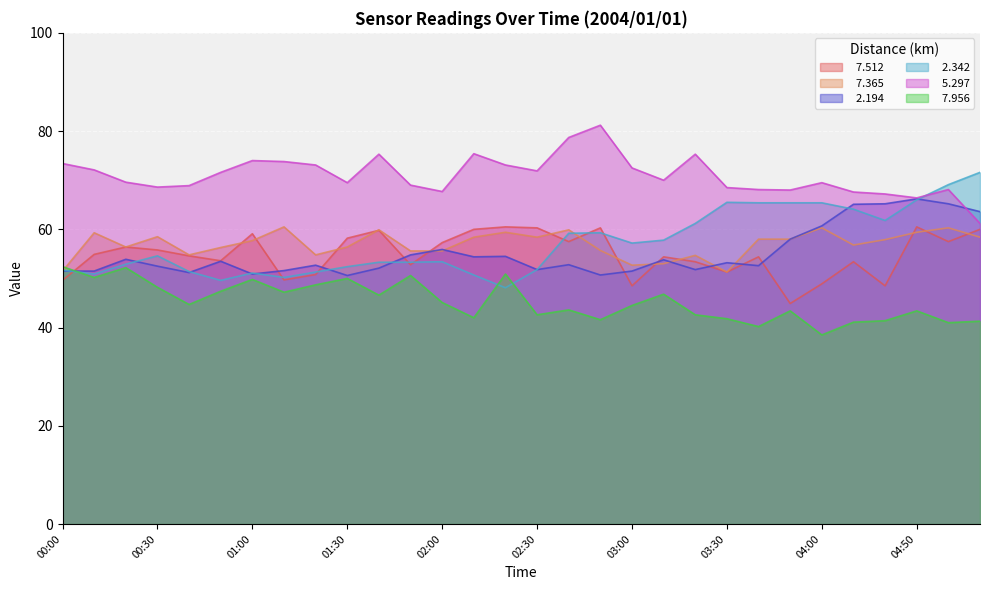

What is the difference between the   2.342 values at 01:30 and 04:30?

11.7